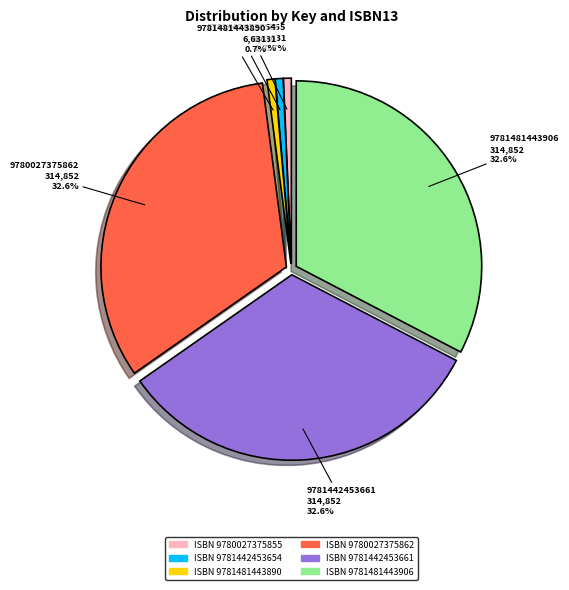

How many segments does this pie chart have?

6